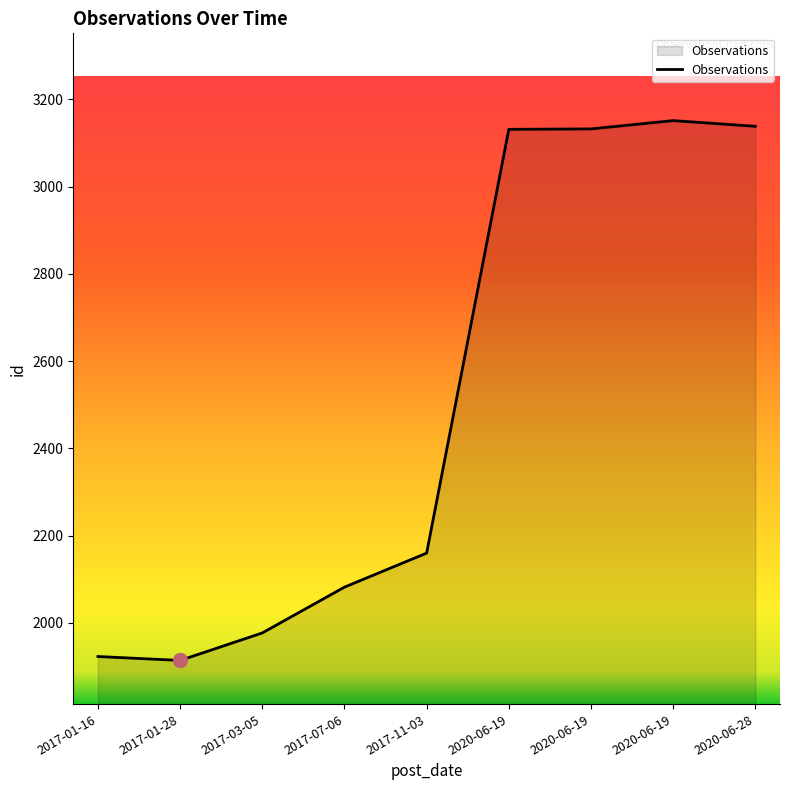

How many lines are shown in the chart?

1